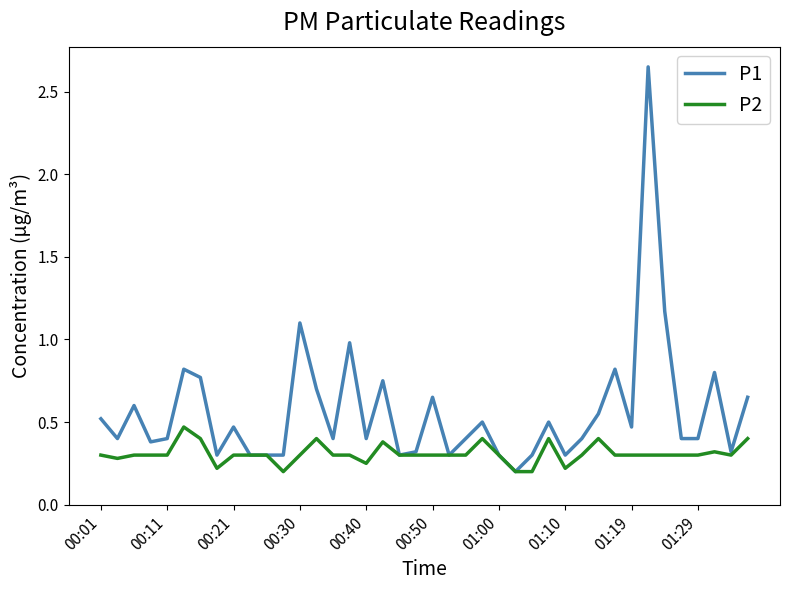

Which series has the largest total across all categories?

P1